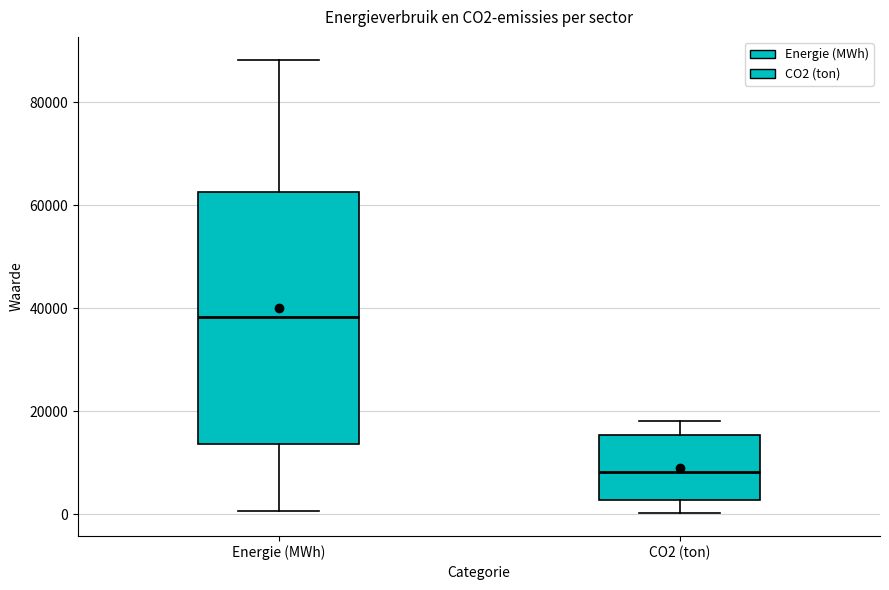

Reading left to right, read every box against the y-axis: the position of its median line, the range the box covers, and the ends of its whiskers. The values are not printed on the chart, so give them approximately, as read against the axis.

Energie (MWh): median 38000, box 14000 to 62000, whiskers 0 to 88000
CO2 (ton): median 8000, box 2000 to 16000, whiskers 0 to 18000